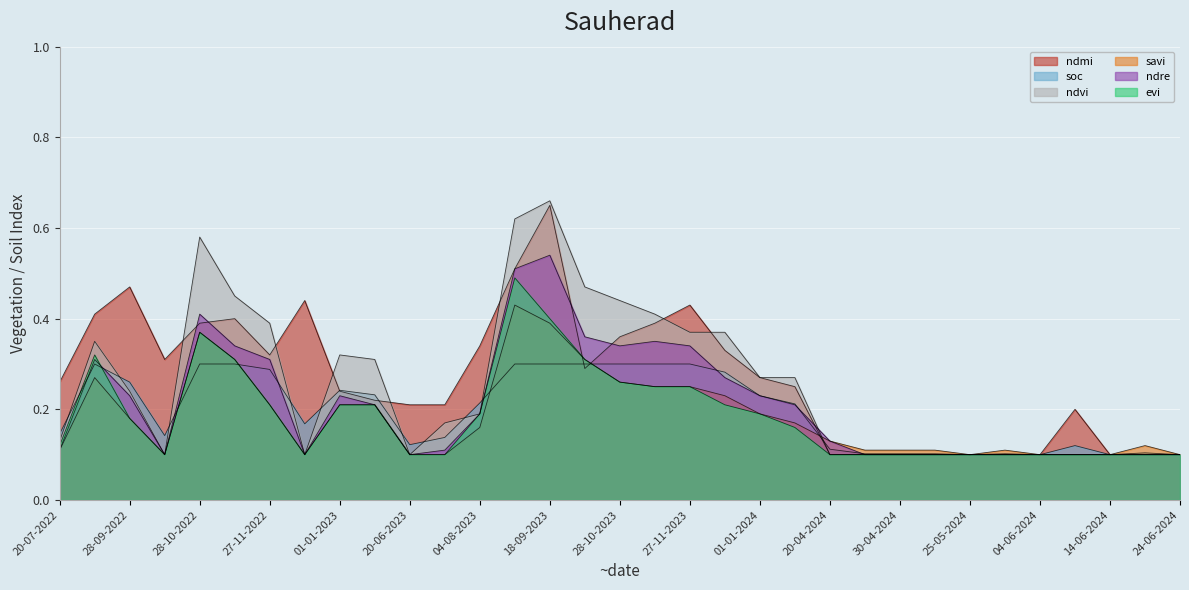

Between 29-08-2023 and 25-04-2024, which series saw the biggest shift?

ndvi